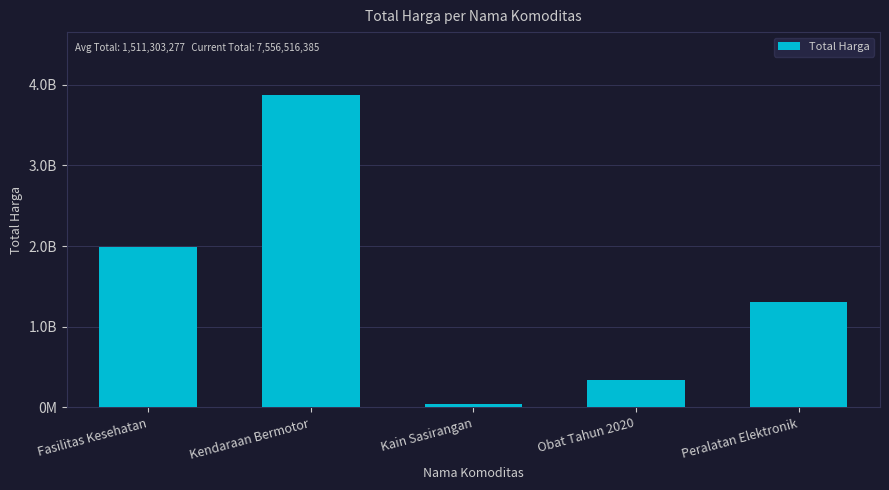

What is the value of the 5th bar from the left?

1310221800